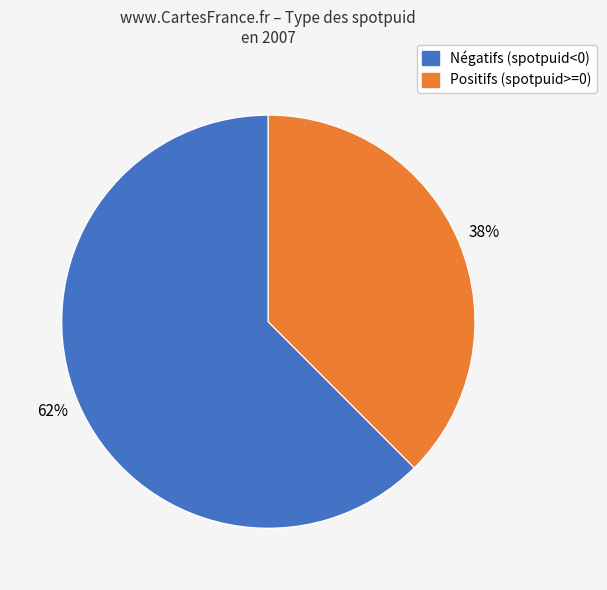

To the nearest percent, what is the average slice percentage?

50%